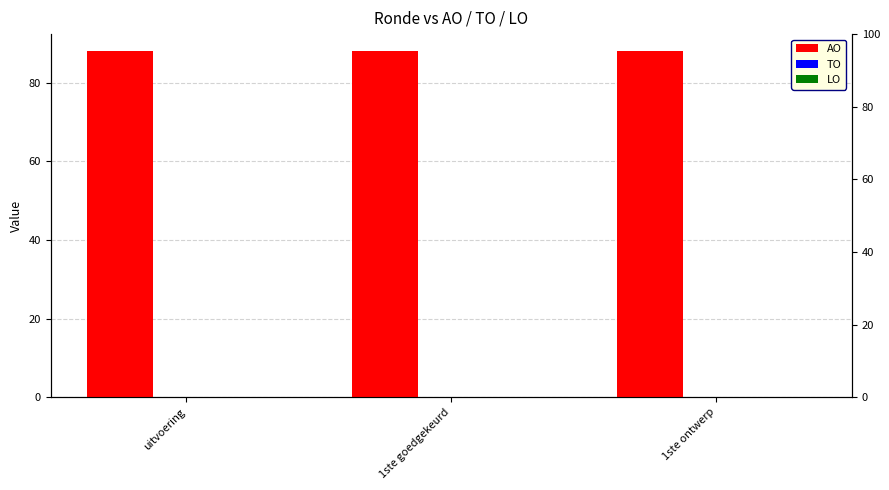

What are all the series names shown in the legend?

AO, TO, LO